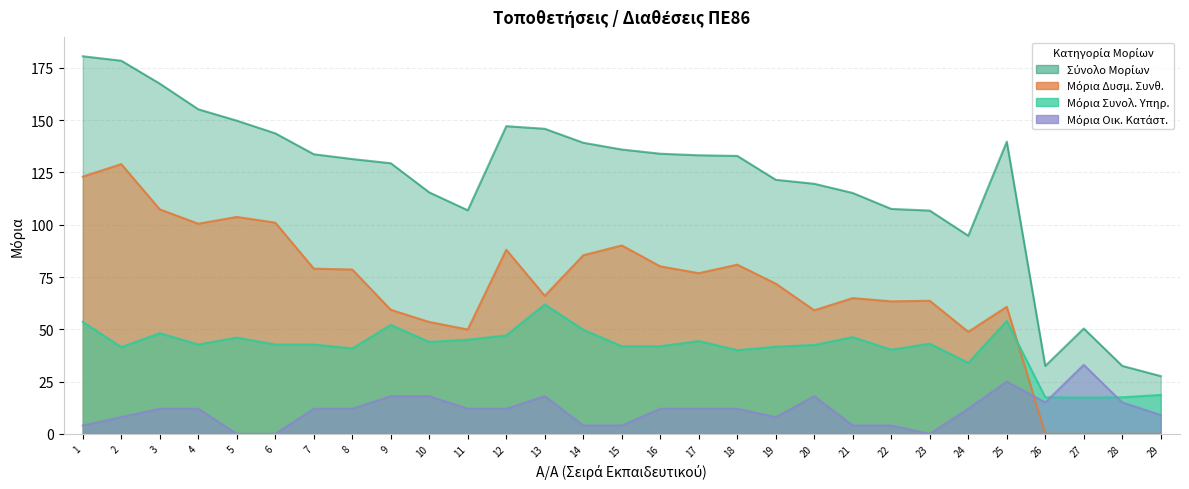

Reading left to right, what are all the values shown in this chart?

Μόρια Συνολ. Υπηρ.: 53.5	41.5	48.1	42.7	46.0	42.7	42.7	40.8	52.1	44.0	45.0	47.1	61.9	49.8	41.9	41.9	44.4	40.0	41.7	42.5	46.2	40.2	43.1	34.0	54.0	17.5	17.4	17.5	18.6
Μόρια Δυσμ. Συνθ.: 123.0	129.0	107.3	100.5	103.7	101.0	79.0	78.6	59.3	53.5	49.9	88.0	66.0	85.4	90.1	80.1	76.8	80.9	71.8	59.1	64.9	63.4	63.6	48.8	60.8	0.0	0.0	0.0	0.0
Μόρια Οικ. Κατάστ.: 4.0	8.0	12.0	12.0	0.0	0.0	12.0	12.0	18.0	18.0	12.0	12.0	18.0	4.0	4.0	12.0	12.0	12.0	8.0	18.0	4.0	4.0	0.0	12.0	25.0	15.0	33.0	15.0	9.0
Σύνολο Μορίων: 180.5	178.4	167.4	155.2	149.8	143.7	133.7	131.4	129.4	115.5	106.9	147.1	145.9	139.2	136.0	133.9	133.2	132.9	121.5	119.6	115.2	107.5	106.8	94.7	139.7	32.5	50.4	32.5	27.6